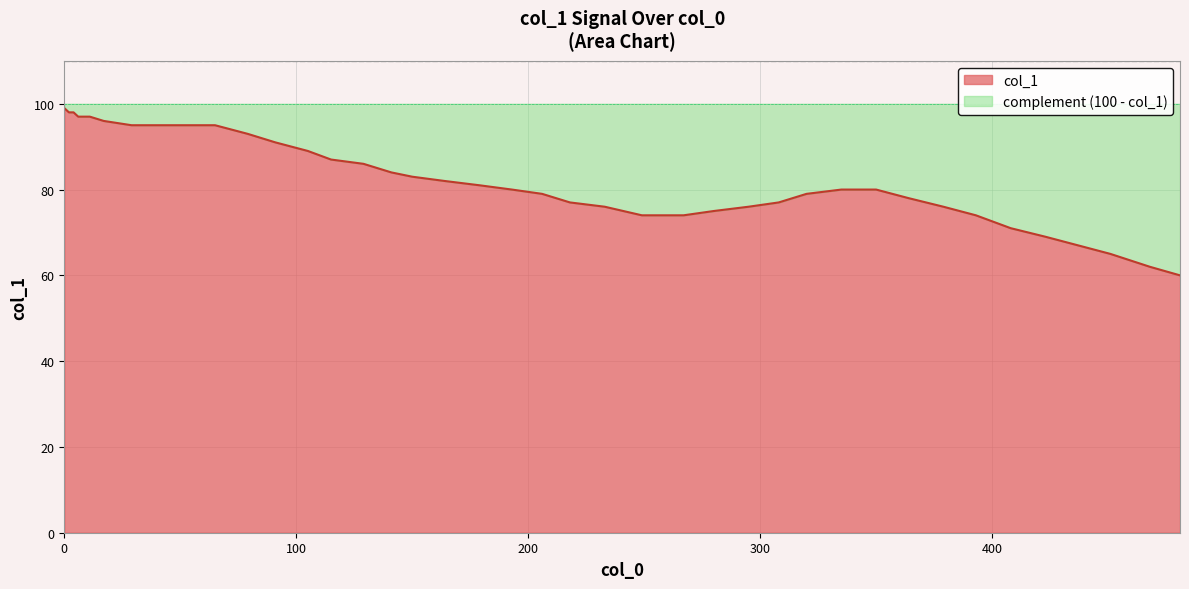

Reading right to left, extract all data points from this chart.

60	62	65	67	69	71	74	76	78	80	80	79	77	76	75	74	74	76	77	79	80	81	82	83	84	86	87	89	91	93	95	95	95	95	96	97	97	98	98	99